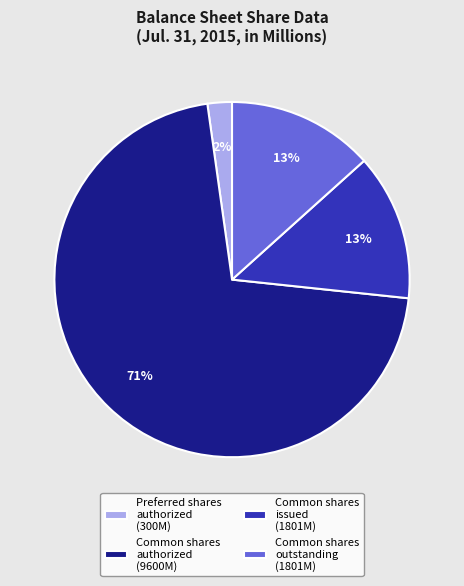

To the nearest percent, what is the average slice percentage?

25%